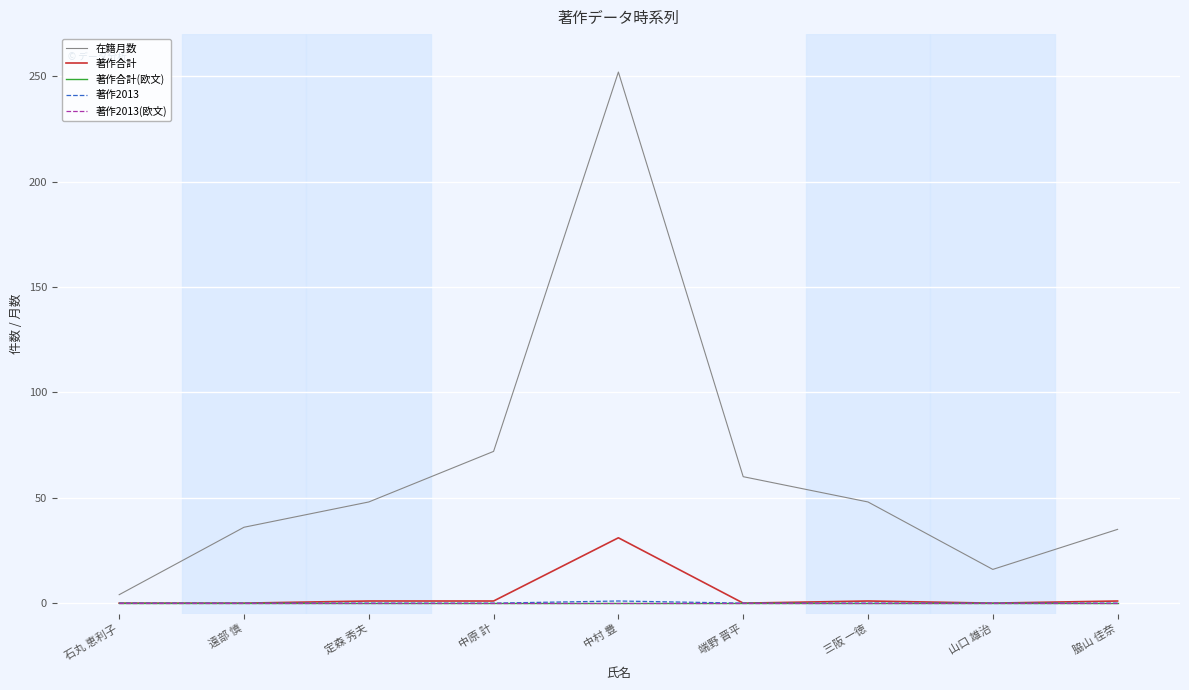

True or false: 在籍月数 has more than 0 points higher than both neighbors.

True